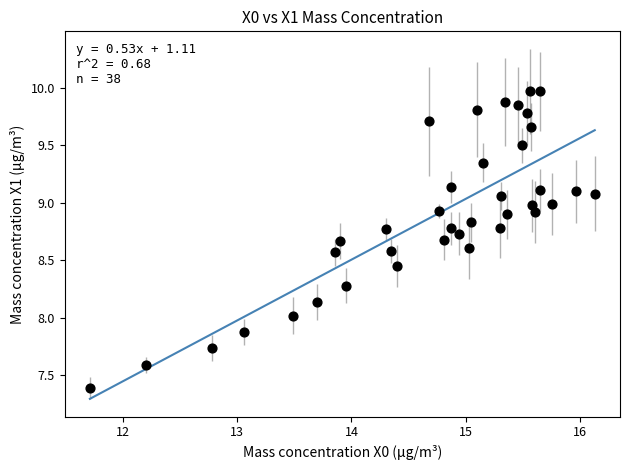

What is the range of Y values (max minus min)?

2.6